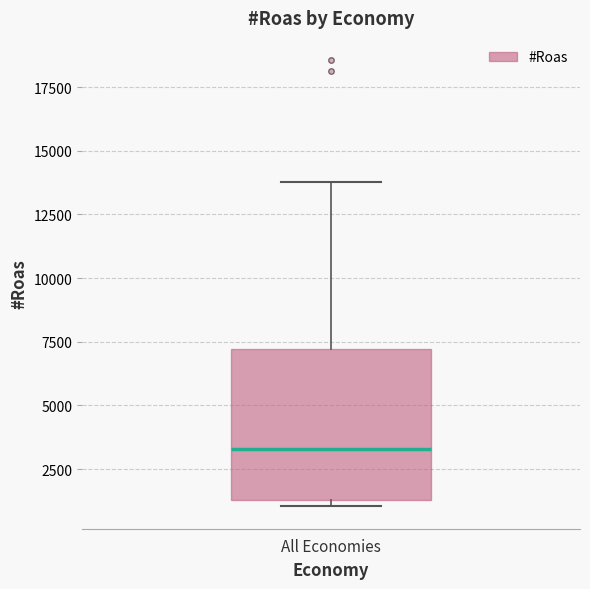

Transcribe this box plot: give where the median line is, the range the box spans, and where the two whiskers end, as read against the y-axis. The values are not printed on the chart, so give them approximately, as read against the axis.

median 3500, box 1500 to 7000, whiskers 1000 to 14000